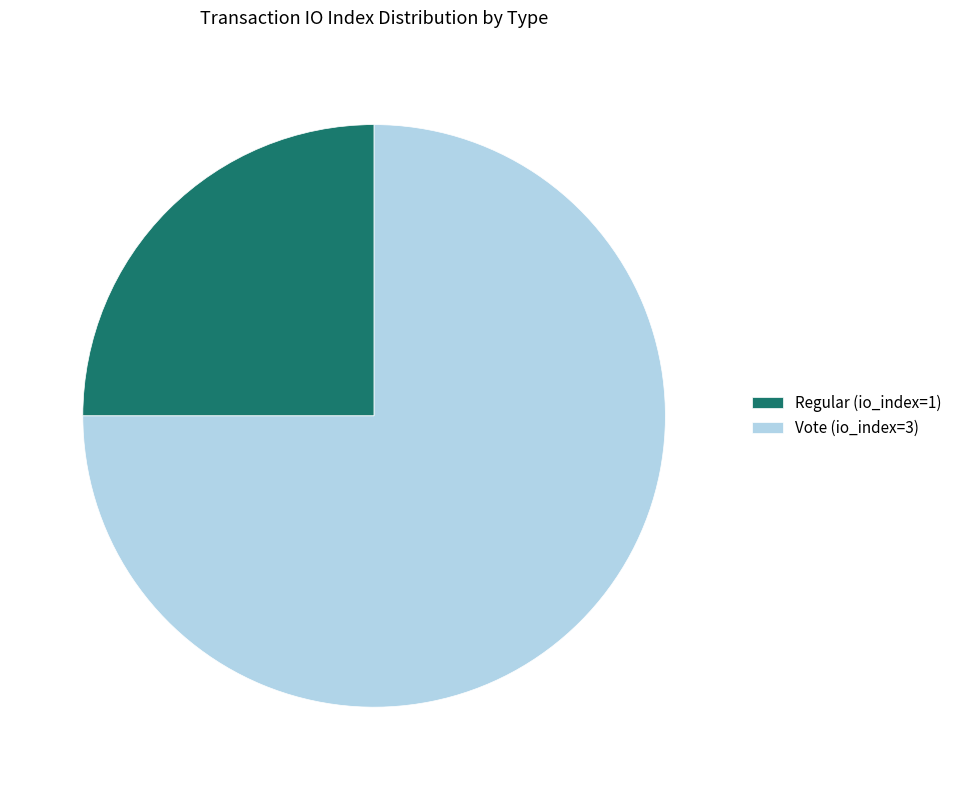

Which slice represents more than half of the pie?

Vote (io_index=3)